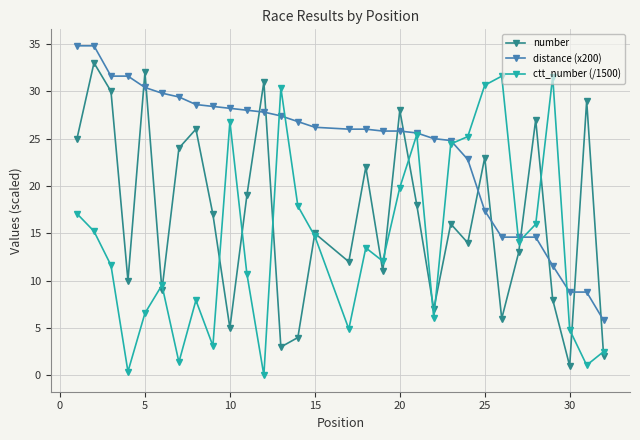

What is the lowest value of the distance (x200) series?

5.8